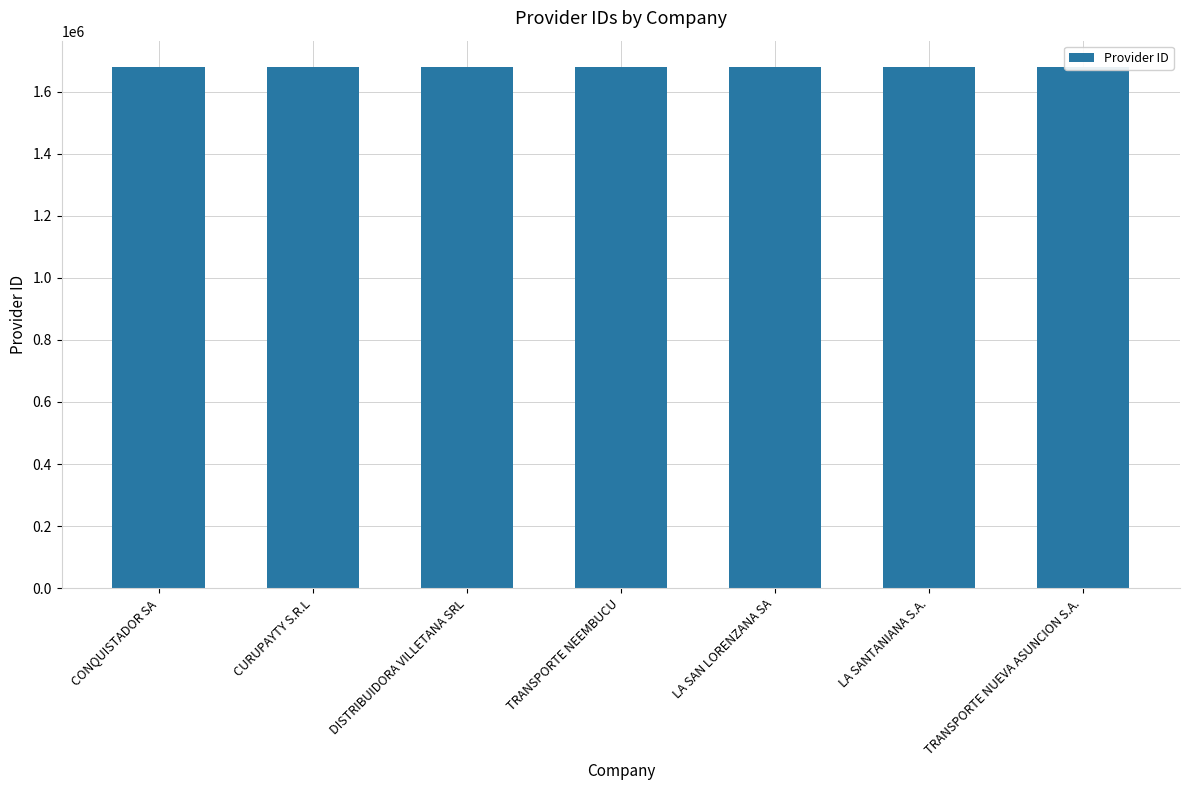

What is the label of the 3rd bar from the left?

DISTRIBUIDORA VILLETANA SRL